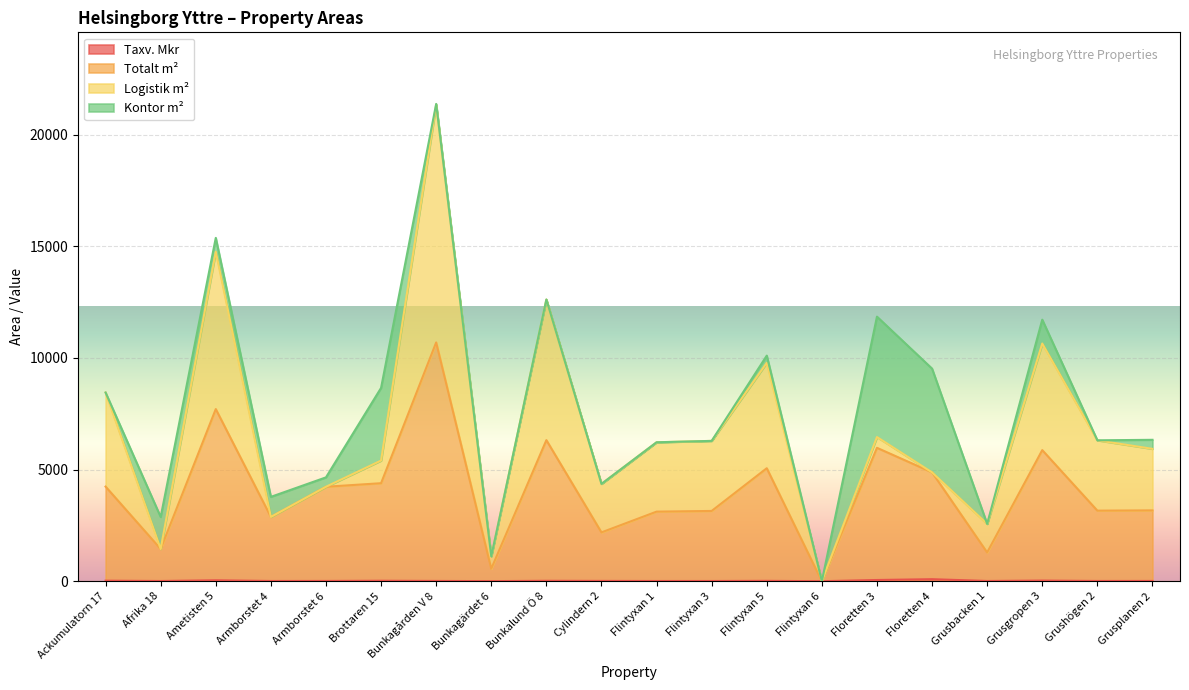

At how many categories does at least one series exceed 925?

18